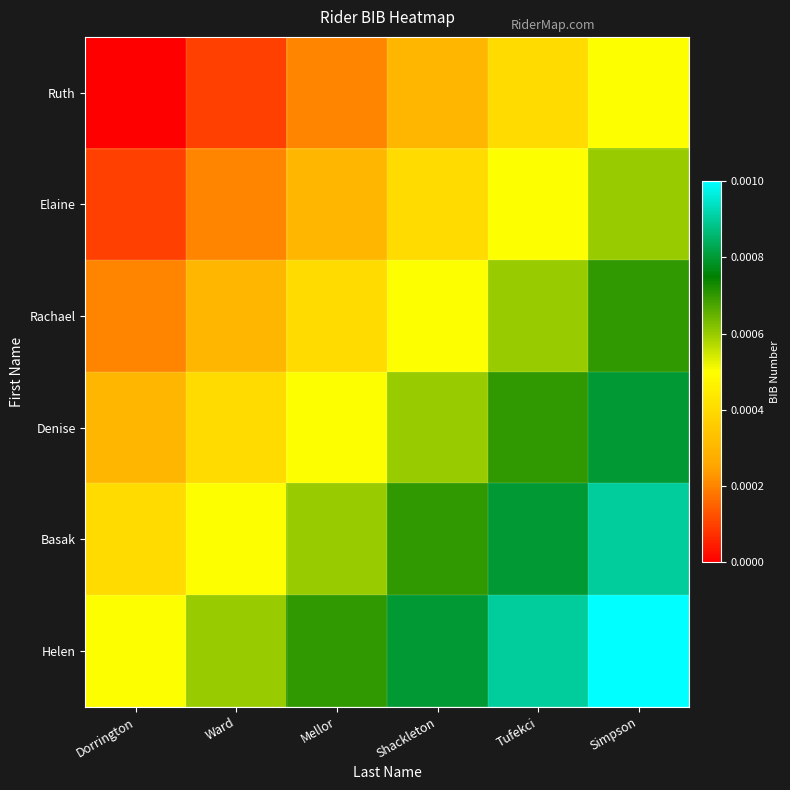

Reading left to right, list all the values displayed in this chart.

Ruth: Dorrington=0.0	Ward=0.0	Mellor=0.0	Shackleton=0.0	Tufekci=0.0	Simpson=0.0
Elaine: Dorrington=0.0	Ward=0.0	Mellor=0.0	Shackleton=0.0	Tufekci=0.0	Simpson=0.0
Rachael: Dorrington=0.0	Ward=0.0	Mellor=0.0	Shackleton=0.0	Tufekci=0.0	Simpson=0.0
Denise: Dorrington=0.0	Ward=0.0	Mellor=0.0	Shackleton=0.0	Tufekci=0.0	Simpson=0.0
Basak: Dorrington=0.0	Ward=0.0	Mellor=0.0	Shackleton=0.0	Tufekci=0.0	Simpson=0.0
Helen: Dorrington=0.0	Ward=0.0	Mellor=0.0	Shackleton=0.0	Tufekci=0.0	Simpson=0.0